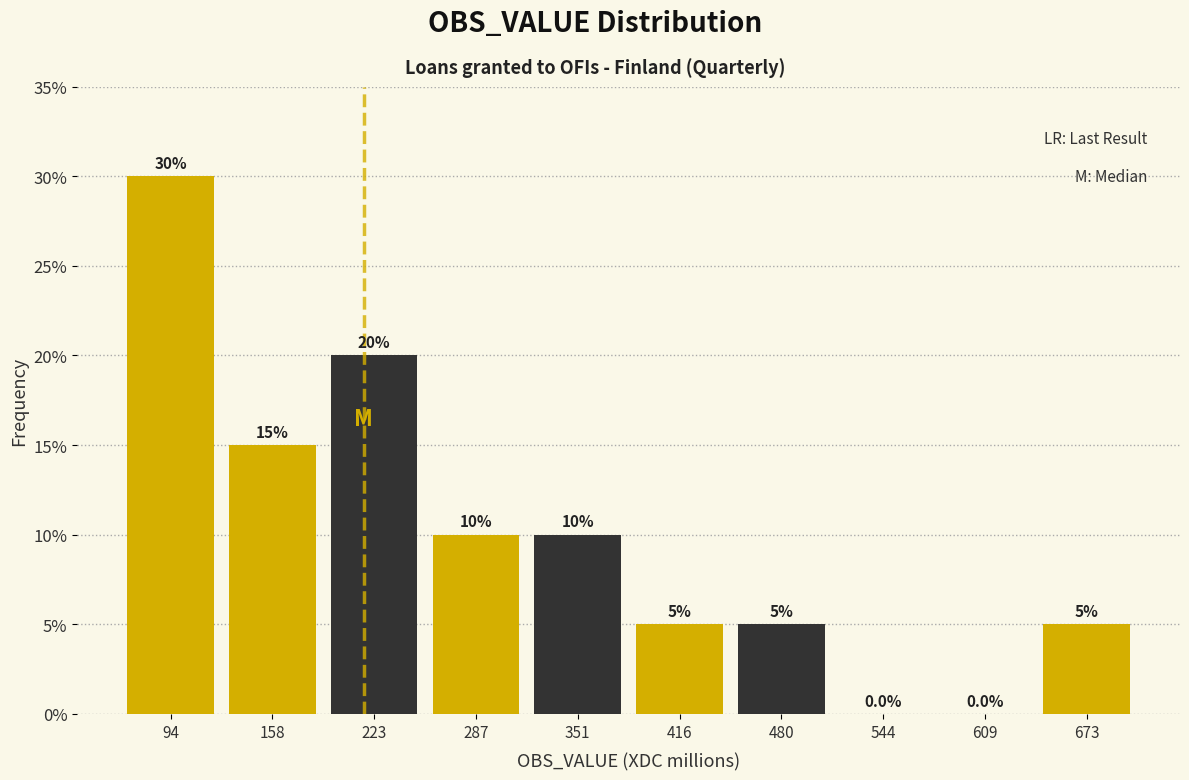

Reading left to right, transcribe this chart: for each bar, give the range it covers on the x-axis and its height. The bar edges are not printed on the chart, so give them approximately, as read against the axis.

60 to 130: 30.0
130 to 190: 15.0
190 to 250: 20.0
250 to 320: 10.0
320 to 380: 10.0
380 to 450: 5.0
450 to 510: 5.0
510 to 580: 0.0
580 to 640: 0.0
640 to 710: 5.0